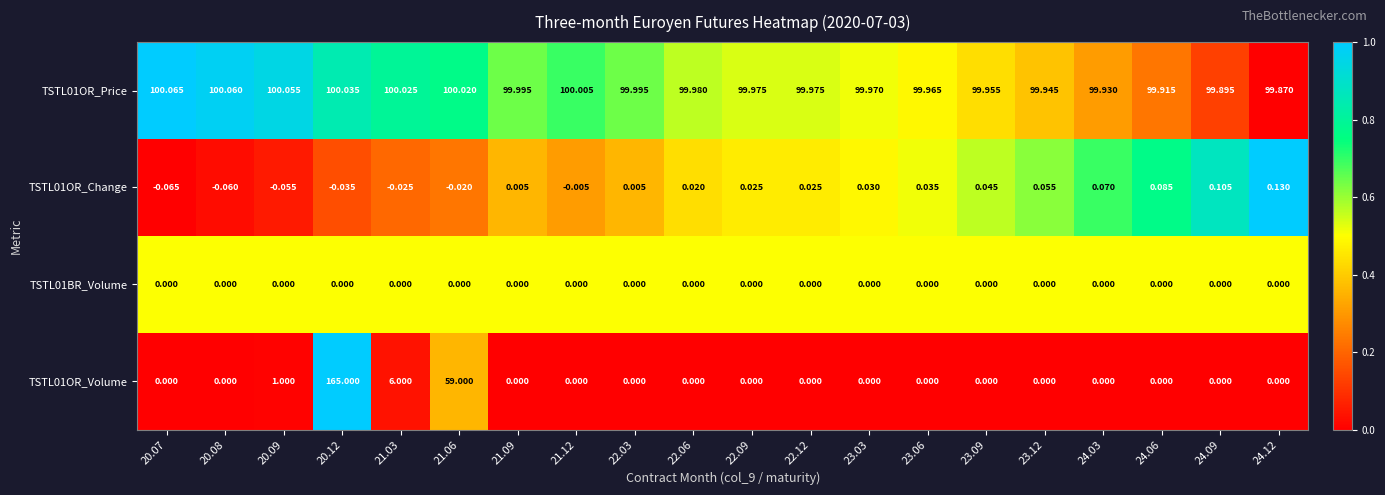

List the series in order of their peak value, lowest first.

TSTL01BR_Volume, TSTL01OR_Change, TSTL01OR_Price, TSTL01OR_Volume